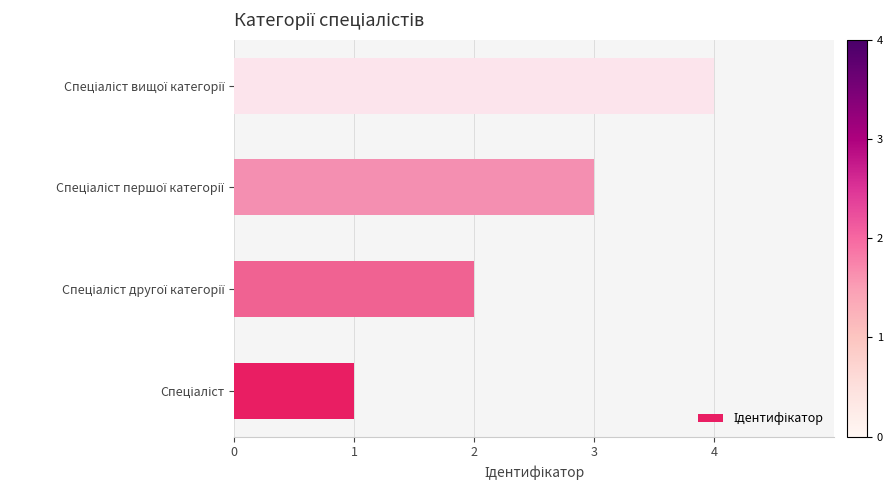

What is the maximum value shown in the chart?

4